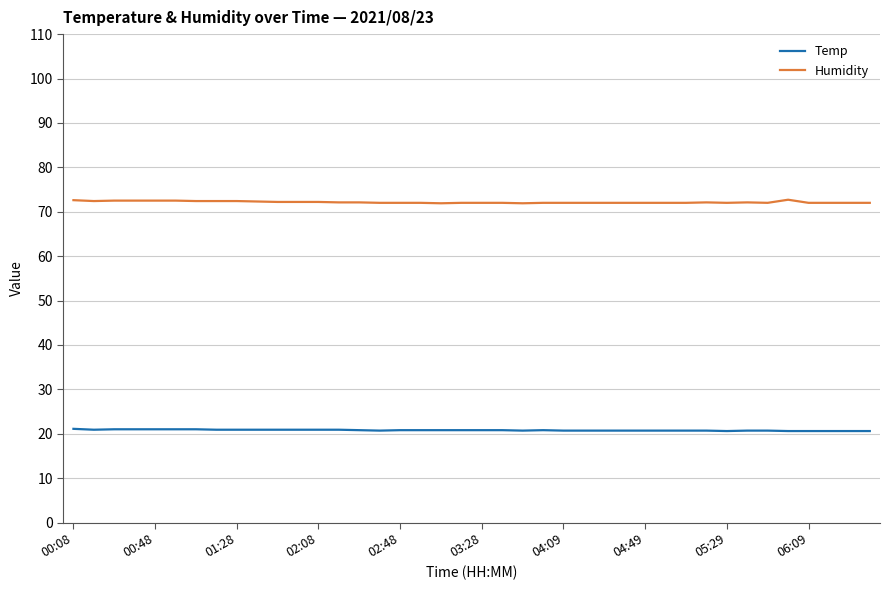

Rank the series by their maximum value, from highest to lowest.

Humidity, Temp